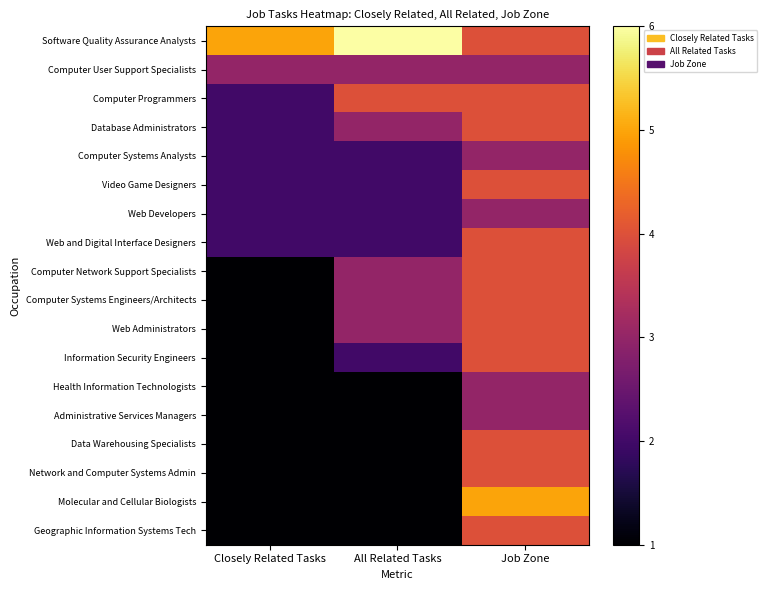

Reading left to right, what are all the values shown in this chart?

Software Quality Assurance Analysts: Closely Related Tasks=5	All Related Tasks=6	Job Zone=4
Computer User Support Specialists: Closely Related Tasks=3	All Related Tasks=3	Job Zone=3
Computer Programmers: Closely Related Tasks=2	All Related Tasks=4	Job Zone=4
Database Administrators: Closely Related Tasks=2	All Related Tasks=3	Job Zone=4
Computer Systems Analysts: Closely Related Tasks=2	All Related Tasks=2	Job Zone=3
Video Game Designers: Closely Related Tasks=2	All Related Tasks=2	Job Zone=4
Web Developers: Closely Related Tasks=2	All Related Tasks=2	Job Zone=3
Web and Digital Interface Designers: Closely Related Tasks=2	All Related Tasks=2	Job Zone=4
Computer Network Support Specialists: Closely Related Tasks=1	All Related Tasks=3	Job Zone=4
Computer Systems Engineers/Architects: Closely Related Tasks=1	All Related Tasks=3	Job Zone=4
Web Administrators: Closely Related Tasks=1	All Related Tasks=3	Job Zone=4
Information Security Engineers: Closely Related Tasks=1	All Related Tasks=2	Job Zone=4
Health Information Technologists: Closely Related Tasks=1	All Related Tasks=1	Job Zone=3
Administrative Services Managers: Closely Related Tasks=1	All Related Tasks=1	Job Zone=3
Data Warehousing Specialists: Closely Related Tasks=1	All Related Tasks=1	Job Zone=4
Network and Computer Systems Admin: Closely Related Tasks=1	All Related Tasks=1	Job Zone=4
Molecular and Cellular Biologists: Closely Related Tasks=1	All Related Tasks=1	Job Zone=5
Geographic Information Systems Tech: Closely Related Tasks=1	All Related Tasks=1	Job Zone=4